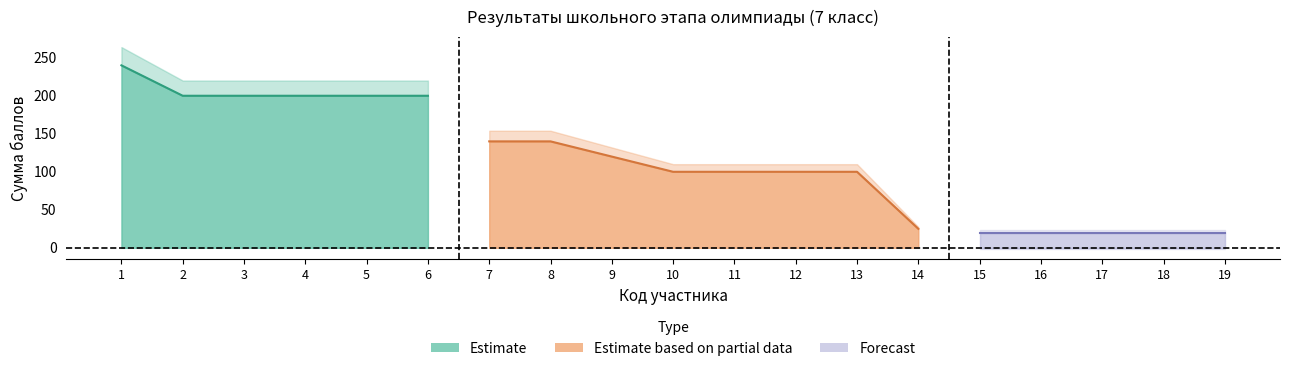

True or false: the data shows 140 at 7.

True